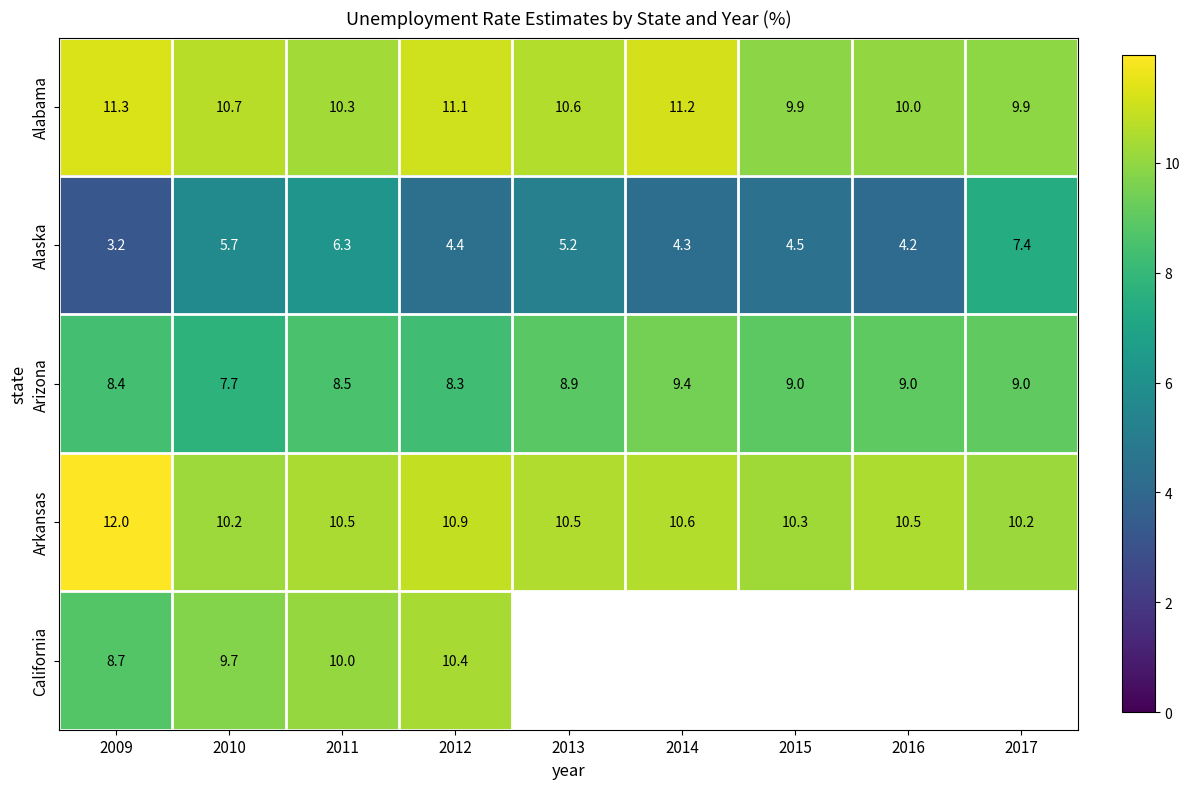

Where does the Alaska series first go above 4?

2010